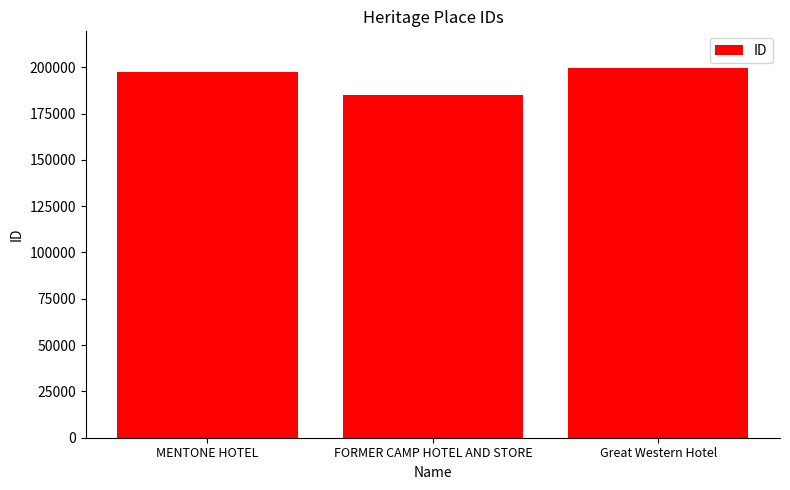

Rank the categories by value from lowest to highest.

FORMER CAMP HOTEL AND STORE, MENTONE HOTEL, Great Western Hotel